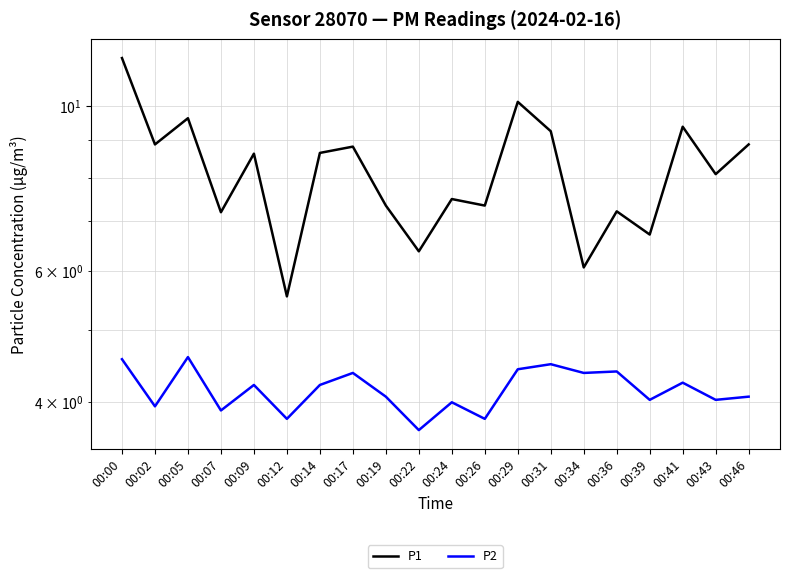

What is the value of the P2 point at the 12th from the left?

3.8